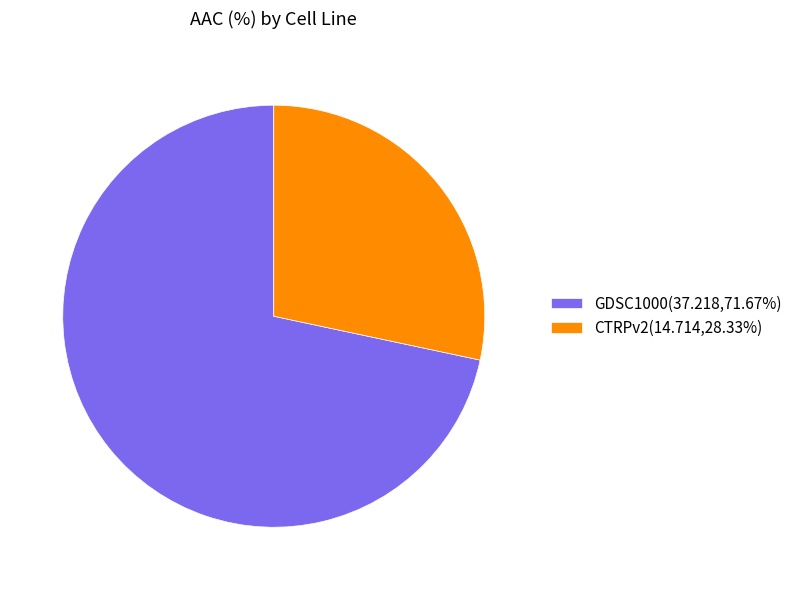

True or false: CTRPv2 accounts for 36% of the total.

False